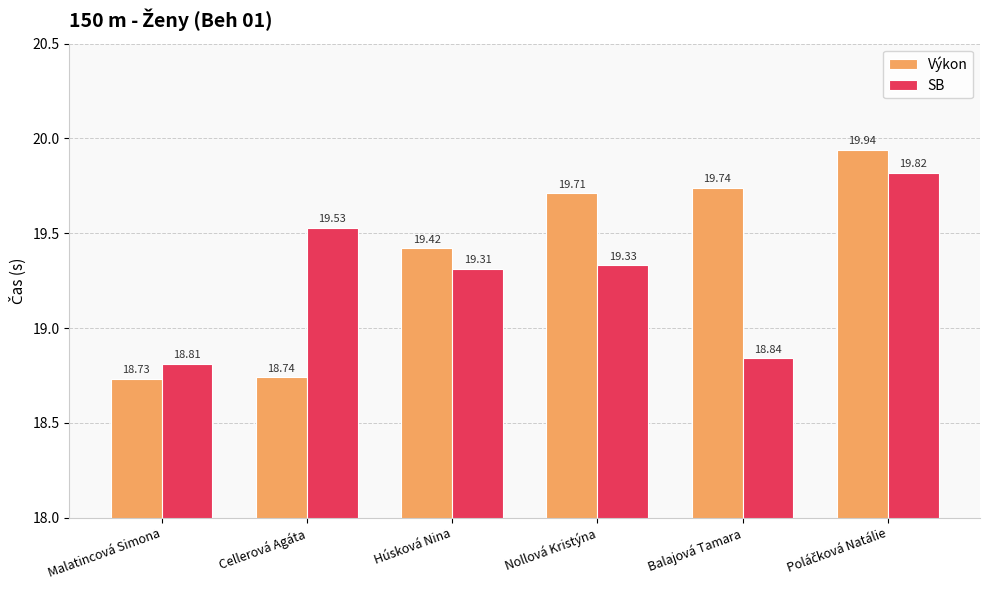

How many bars are there in total?

12